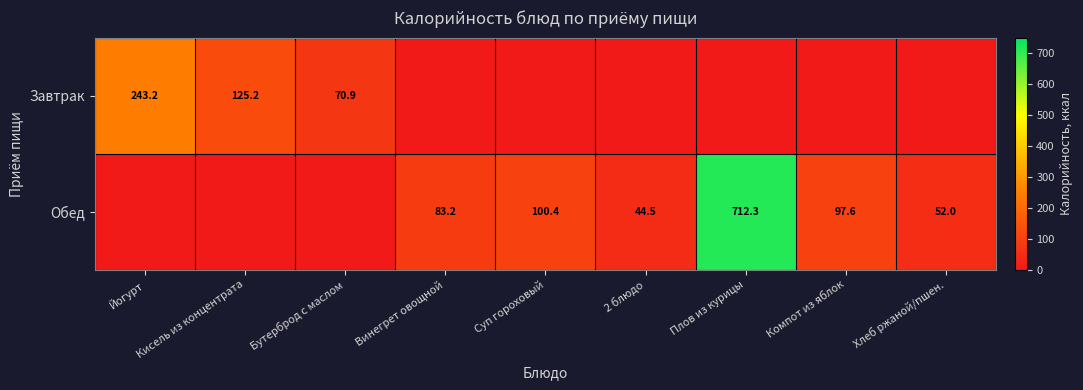

The Завтрак series shows 243.2 at Йогурт. True or false?

True